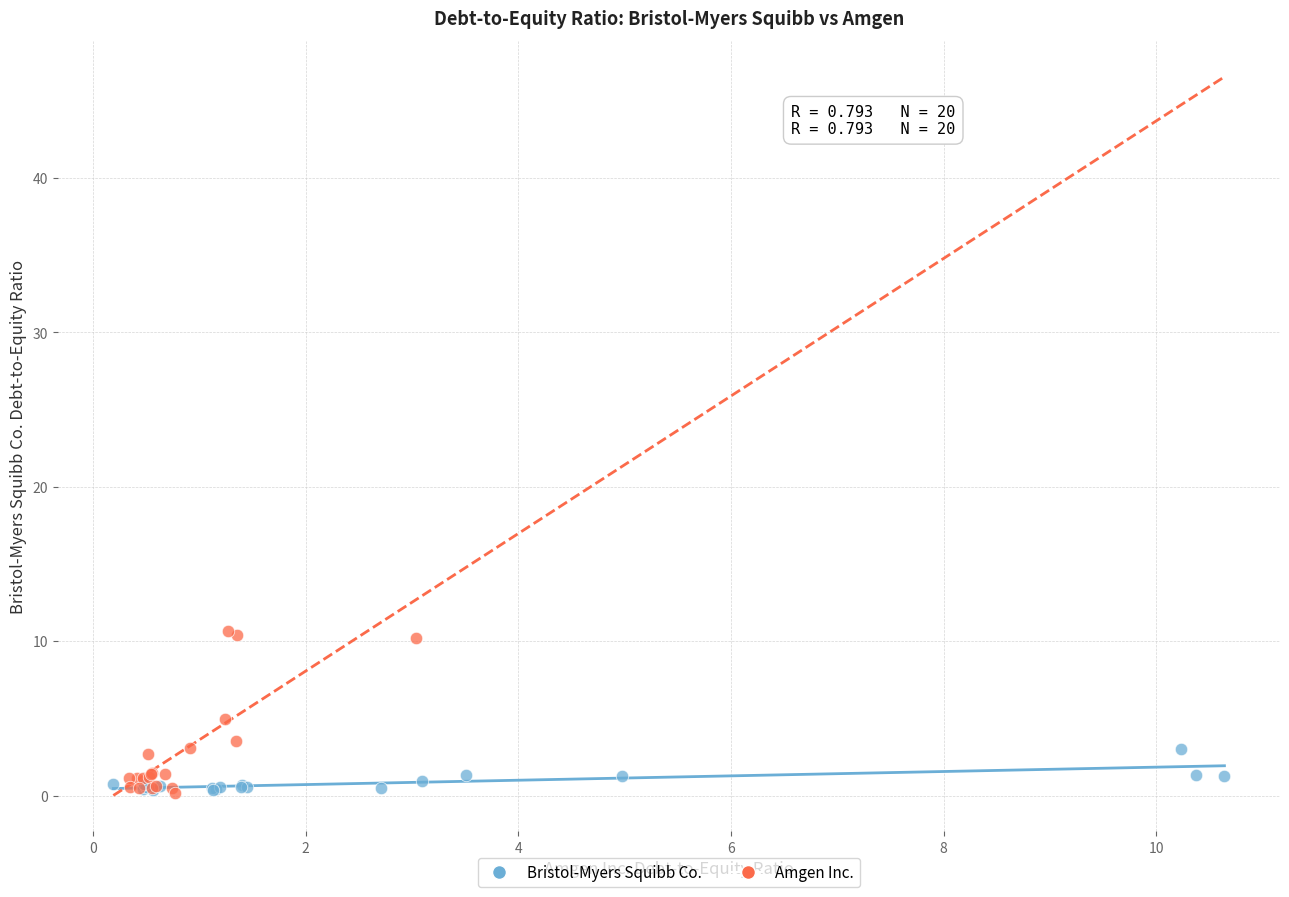

Which series contains the highest Y value?

Amgen Inc.